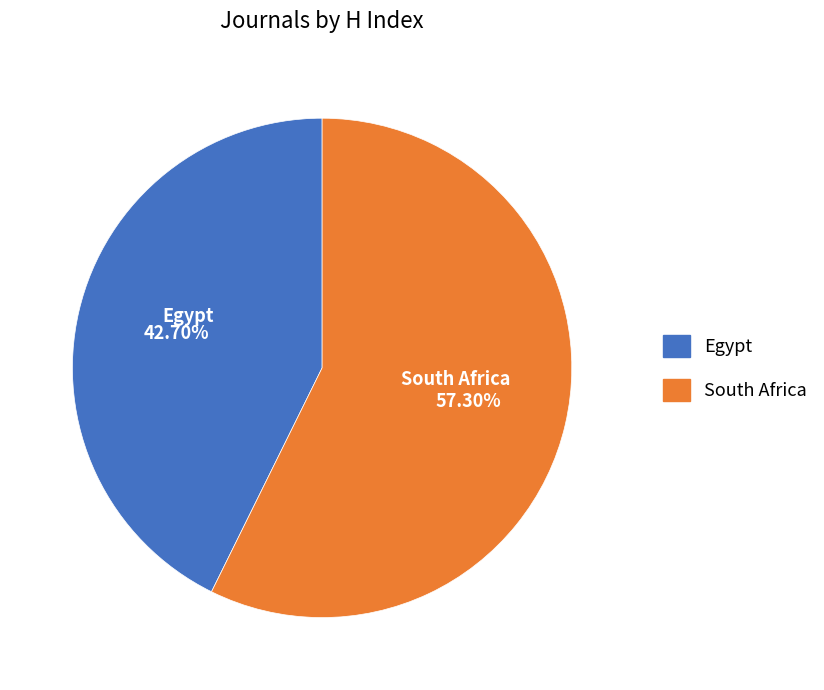

Which has a higher value, Egypt or South Africa?

South Africa